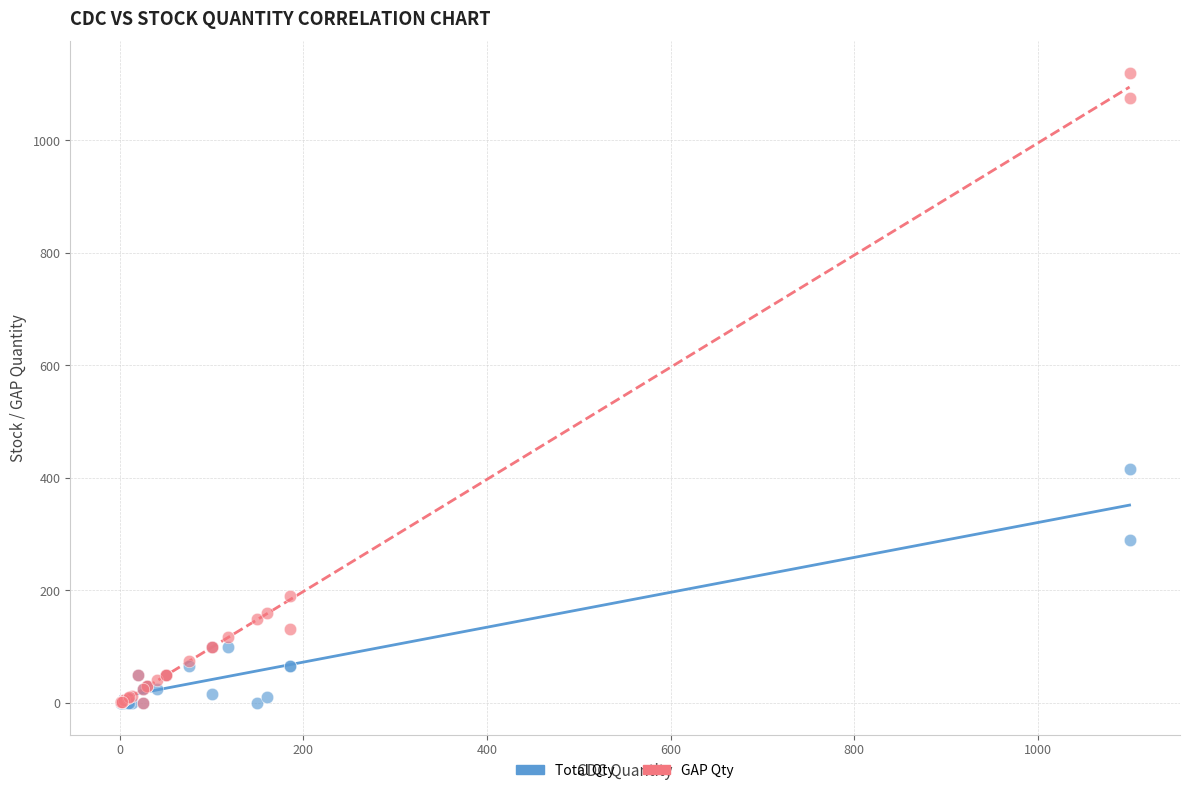

In the GAP Qty series, what Y value is closest to 560?

190